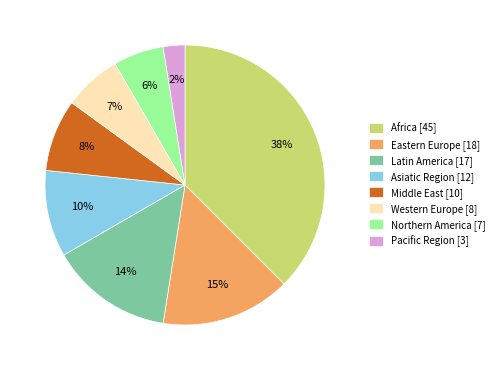

To the nearest percent, what is the average slice percentage?

12%